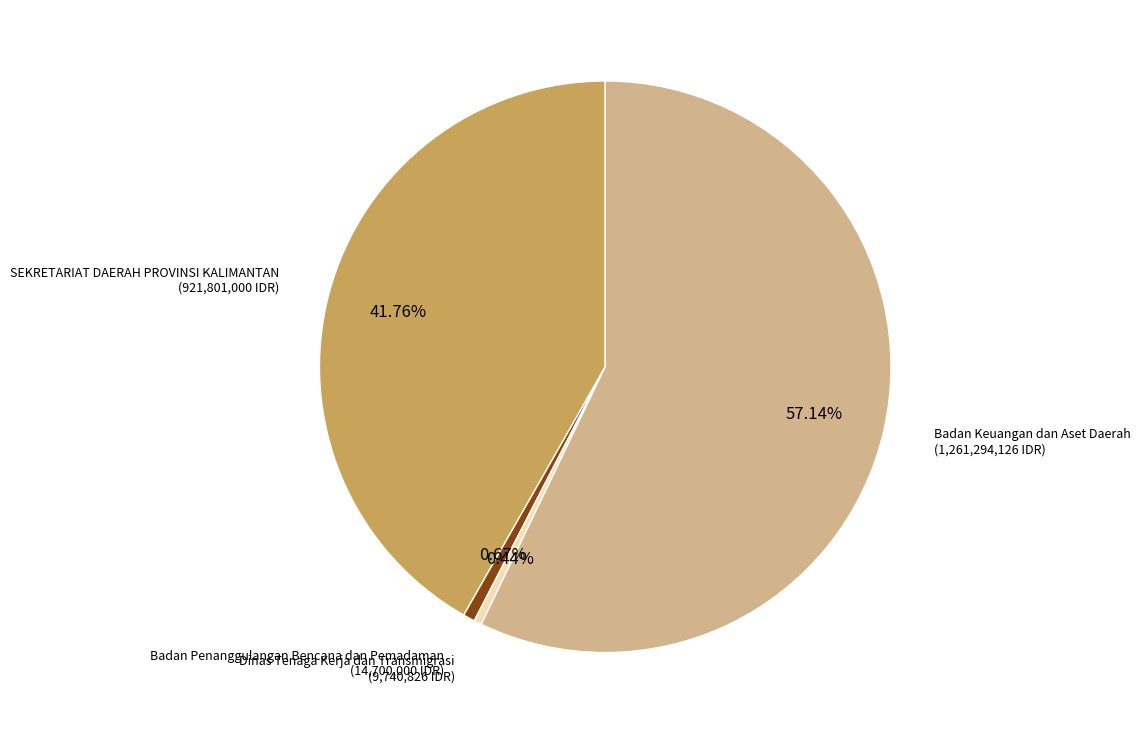

Which slice is the largest?

Badan Keuangan dan Aset Daerah